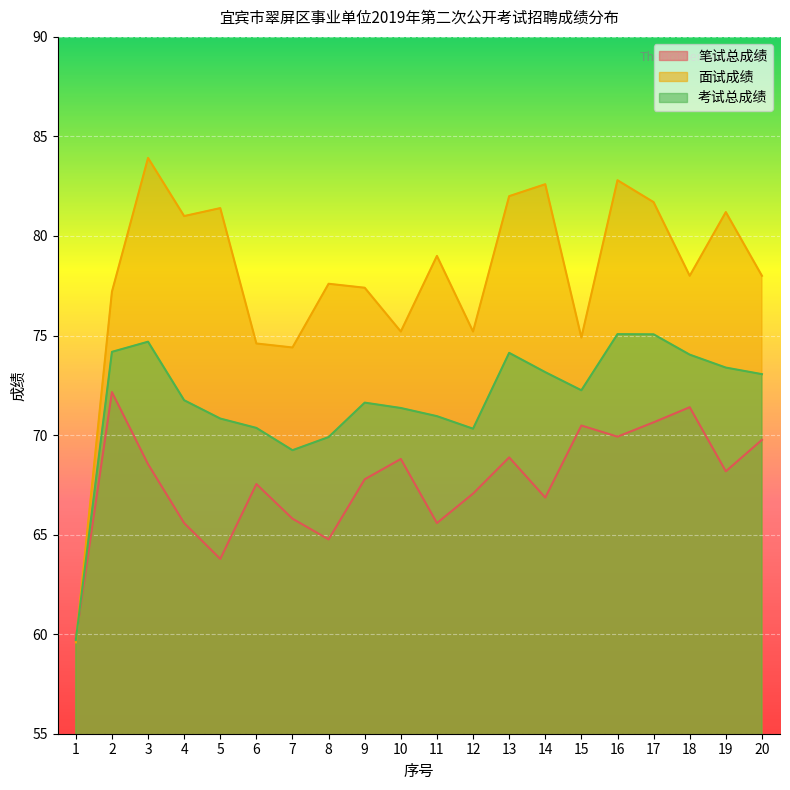

Reading left to right, list all the values displayed in this chart.

笔试总成绩: 59.8	72.2	68.5	65.6	63.8	67.5	65.8	64.8	67.8	68.8	65.6	67.1	68.9	66.9	70.5	69.9	70.6	71.4	68.2	69.8
面试成绩: 59.6	77.2	83.9	81.0	81.4	74.6	74.4	77.6	77.4	75.2	79.0	75.2	82.0	82.6	74.9	82.8	81.7	78.0	81.2	78.0
考试总成绩: 59.7	74.2	74.7	71.8	70.8	70.4	69.2	69.9	71.6	71.4	71.0	70.3	74.1	73.2	72.2	75.1	75.1	74.0	73.4	73.1